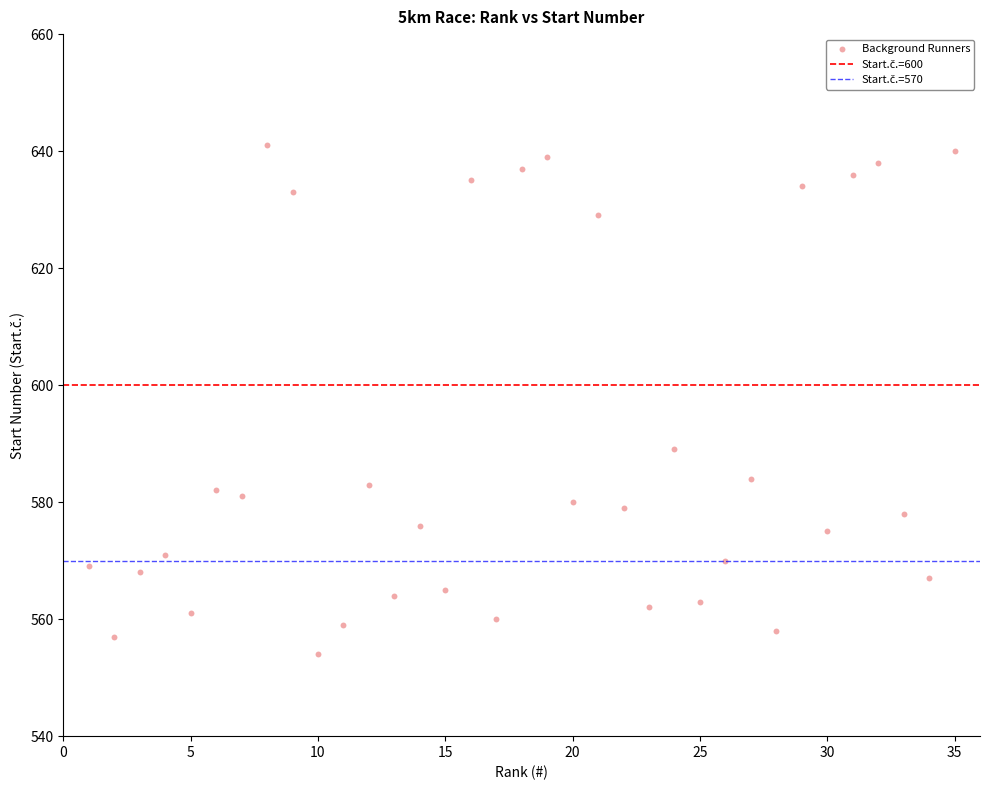

What Y value in the scatter plot is closest to 597?

589